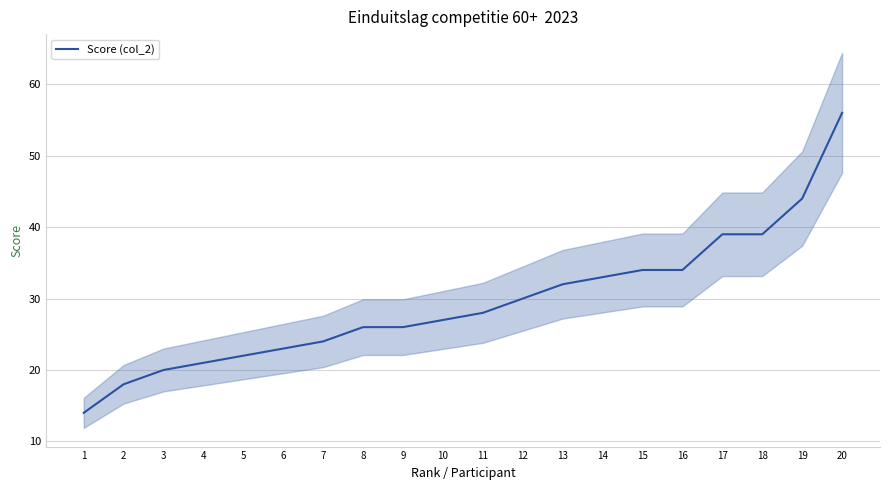

What is the difference between the maximum and second lowest values?

38